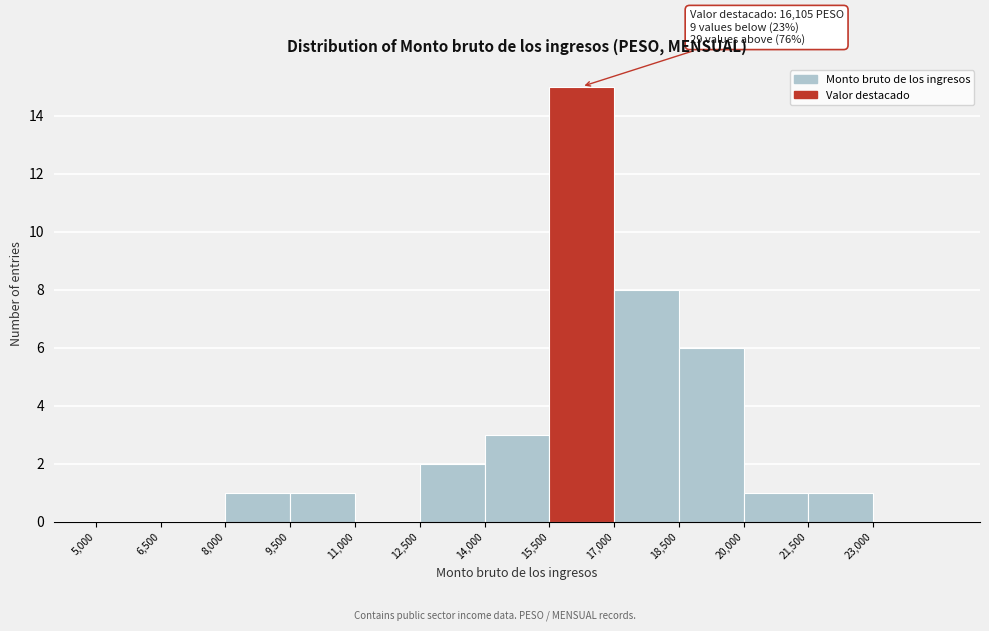

Over which range of the x-axis is the bar tallest?

15500 to 17000